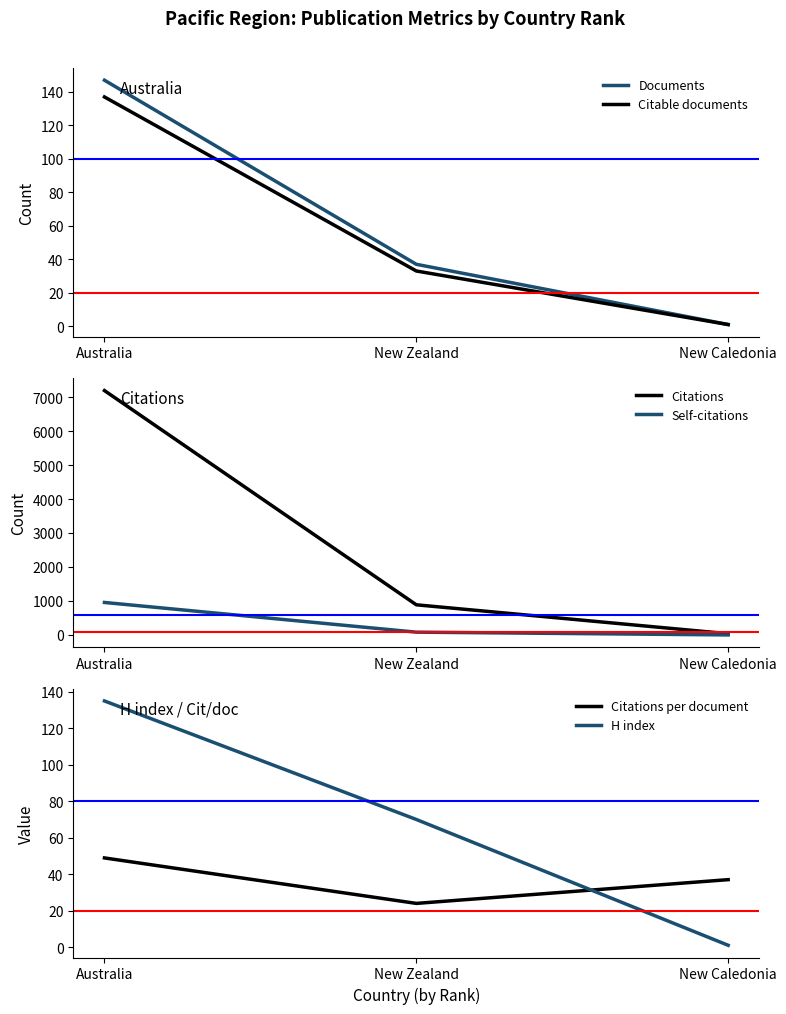

What is the greatest value displayed?

7190.0